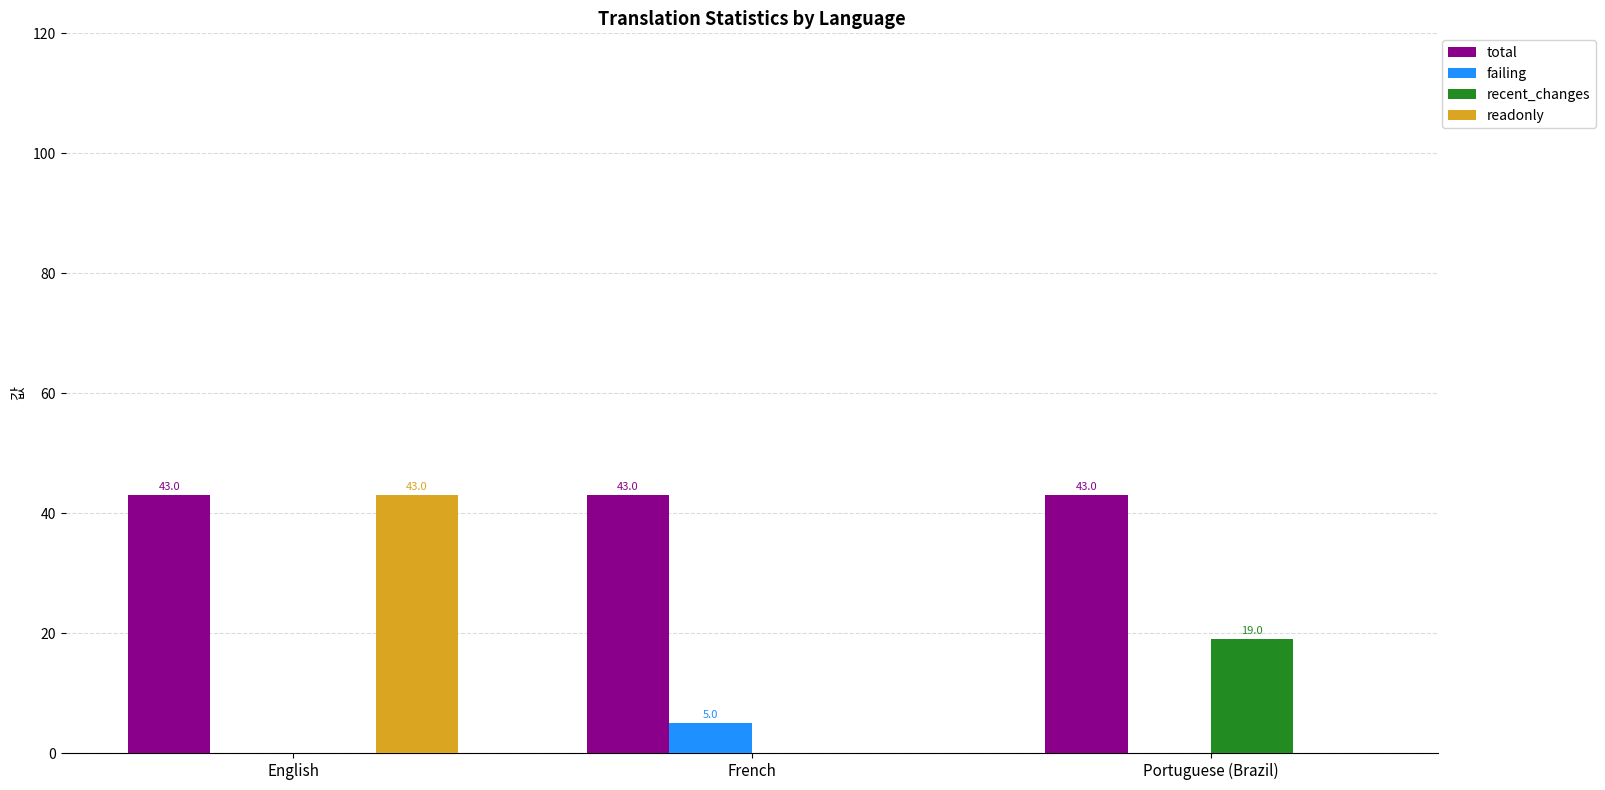

Which series changed the most between French and Portuguese (Brazil)?

recent_changes